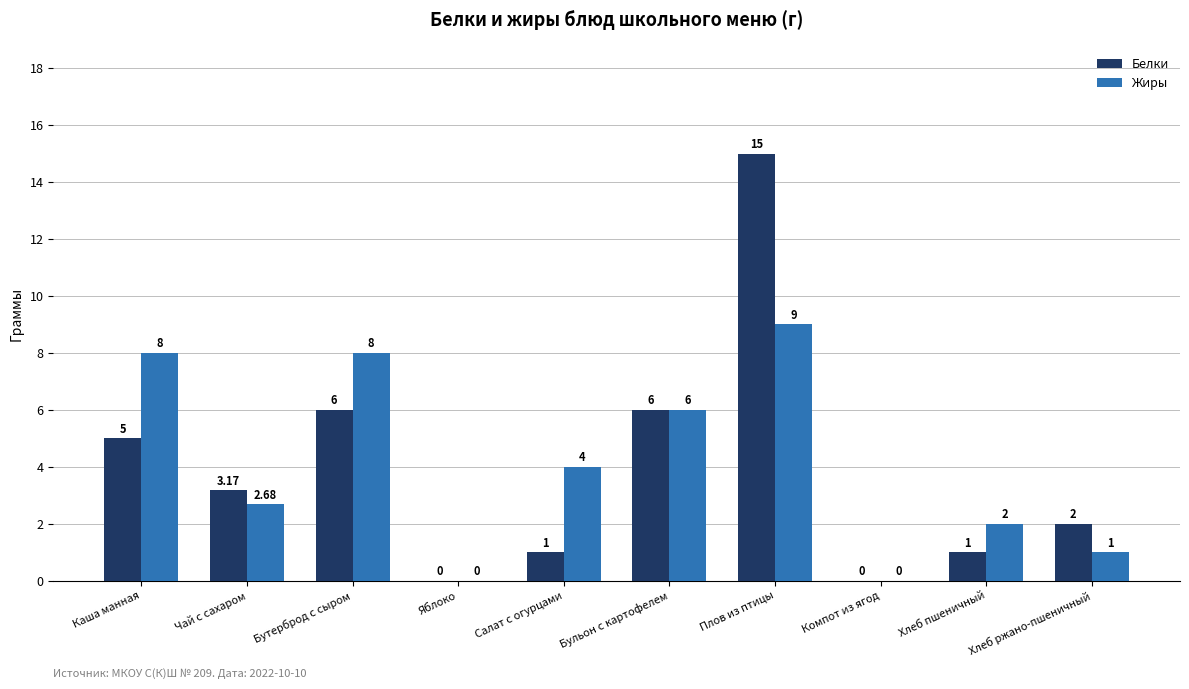

Which category has the highest value in the Белки series?

Плов из птицы